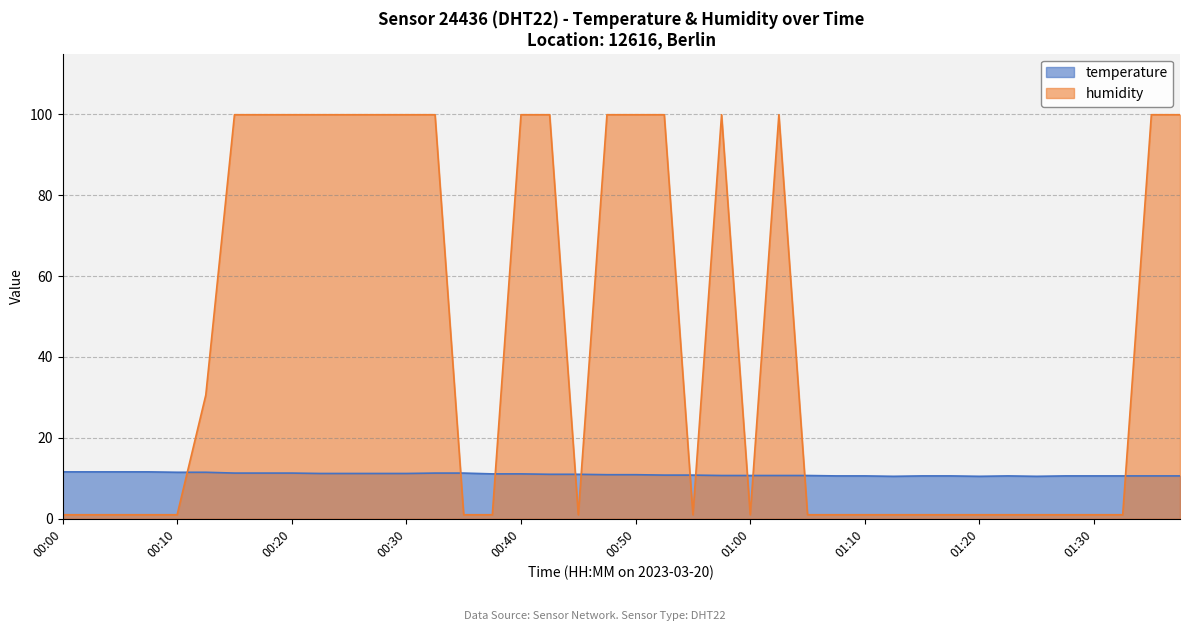

What is the difference between the second highest and minimum values in the temperature series?

1.1